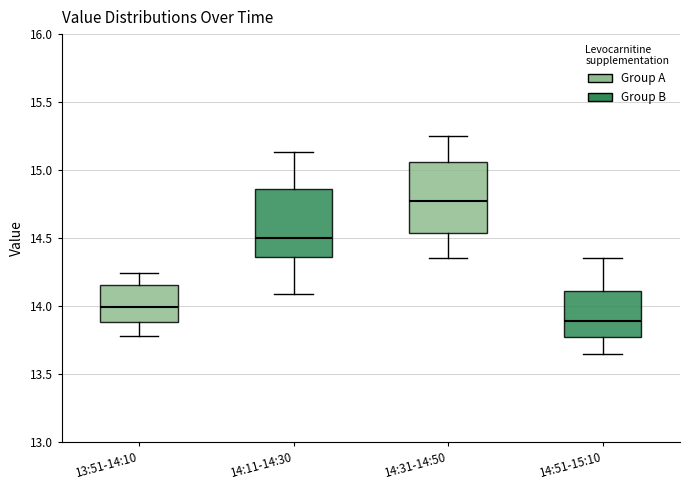

Which box's median line is the highest?

14:31-14:50